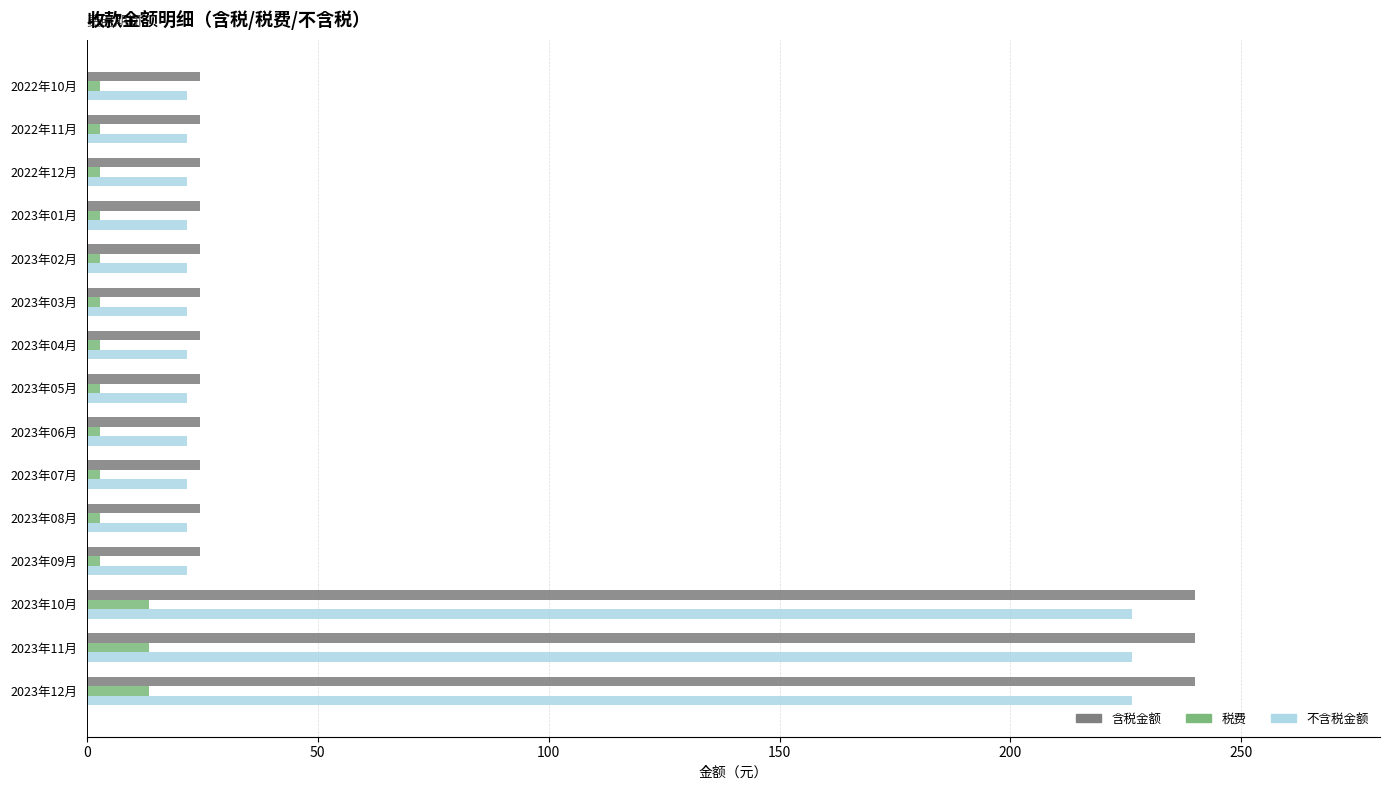

Rank the series by their maximum value, from lowest to highest.

税费, 不含税金额, 含税金额